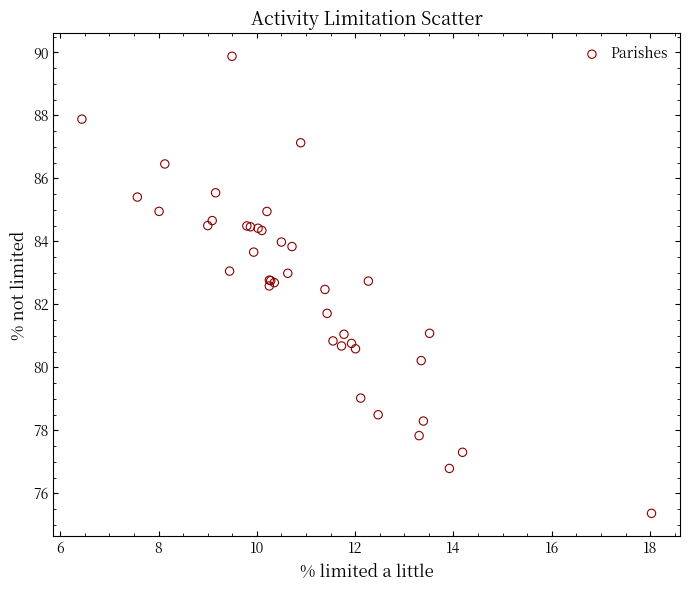

What Y value in the scatter plot is closest to 82?

81.7